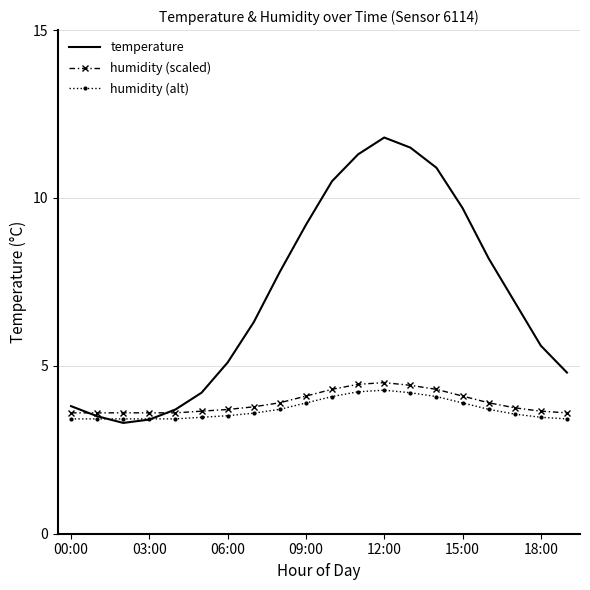

Which series has the largest range (max minus min)?

temperature